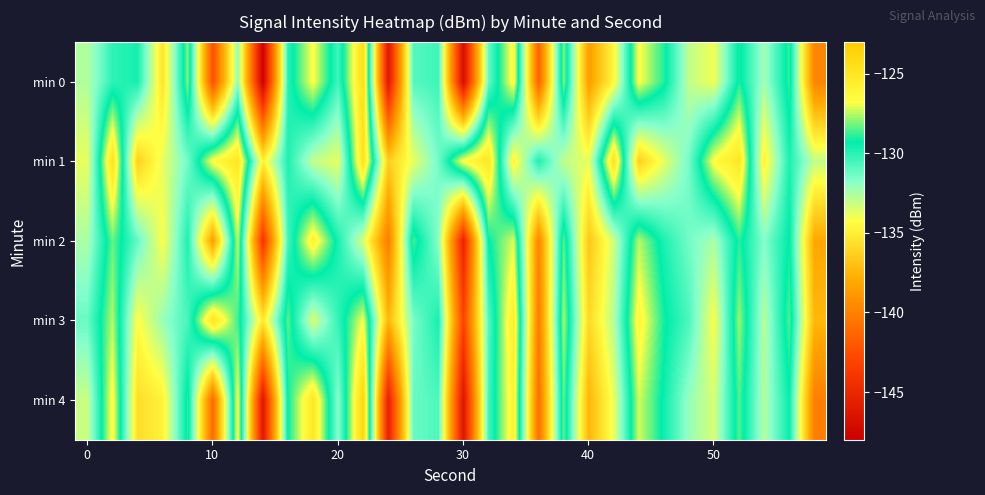

Rank the series by their maximum value, from lowest to highest.

min 2, min 3, min 1, min 0, min 4